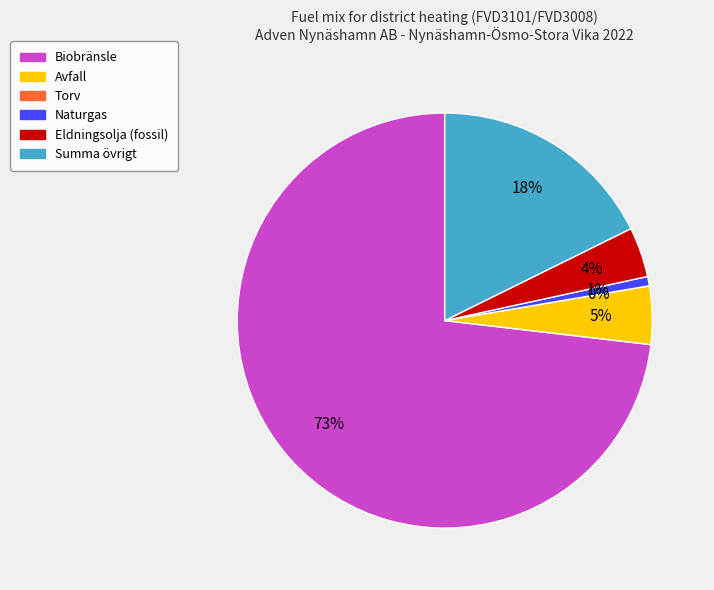

Which slice is the smallest?

Torv